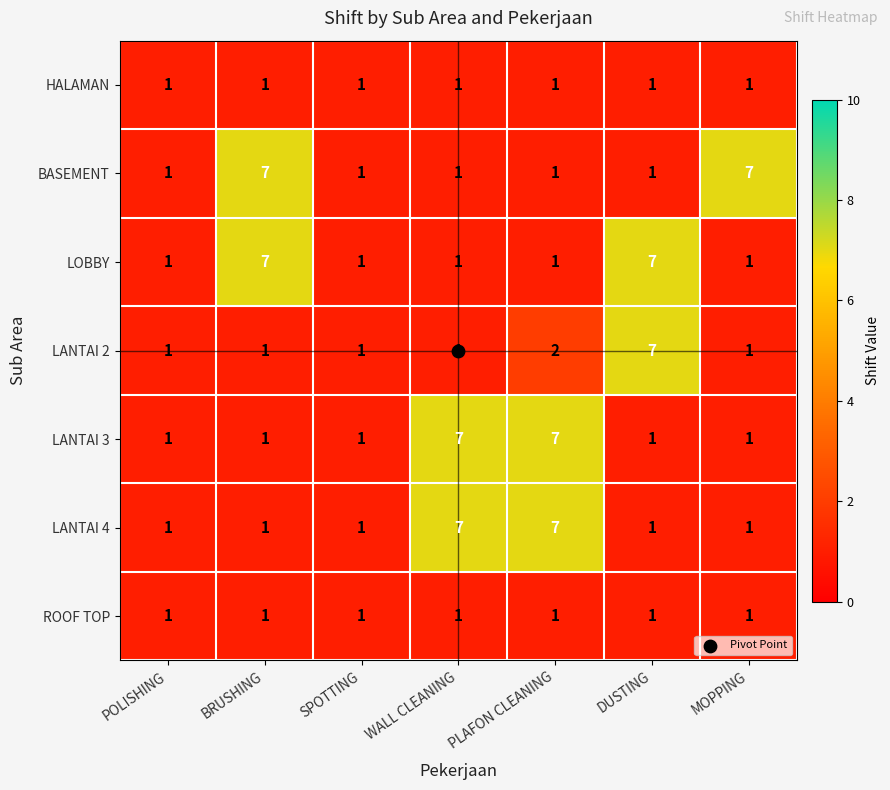

Count the number of categories in the chart.

7